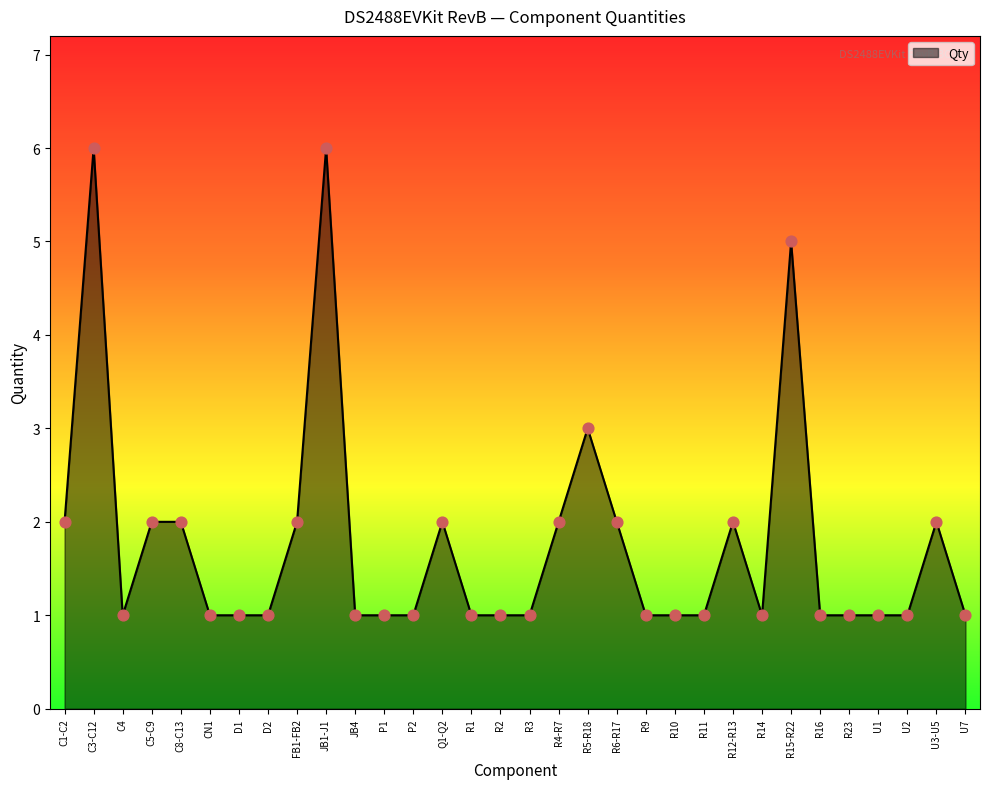

What is the change in value from CN1 to R5-R18?

+2